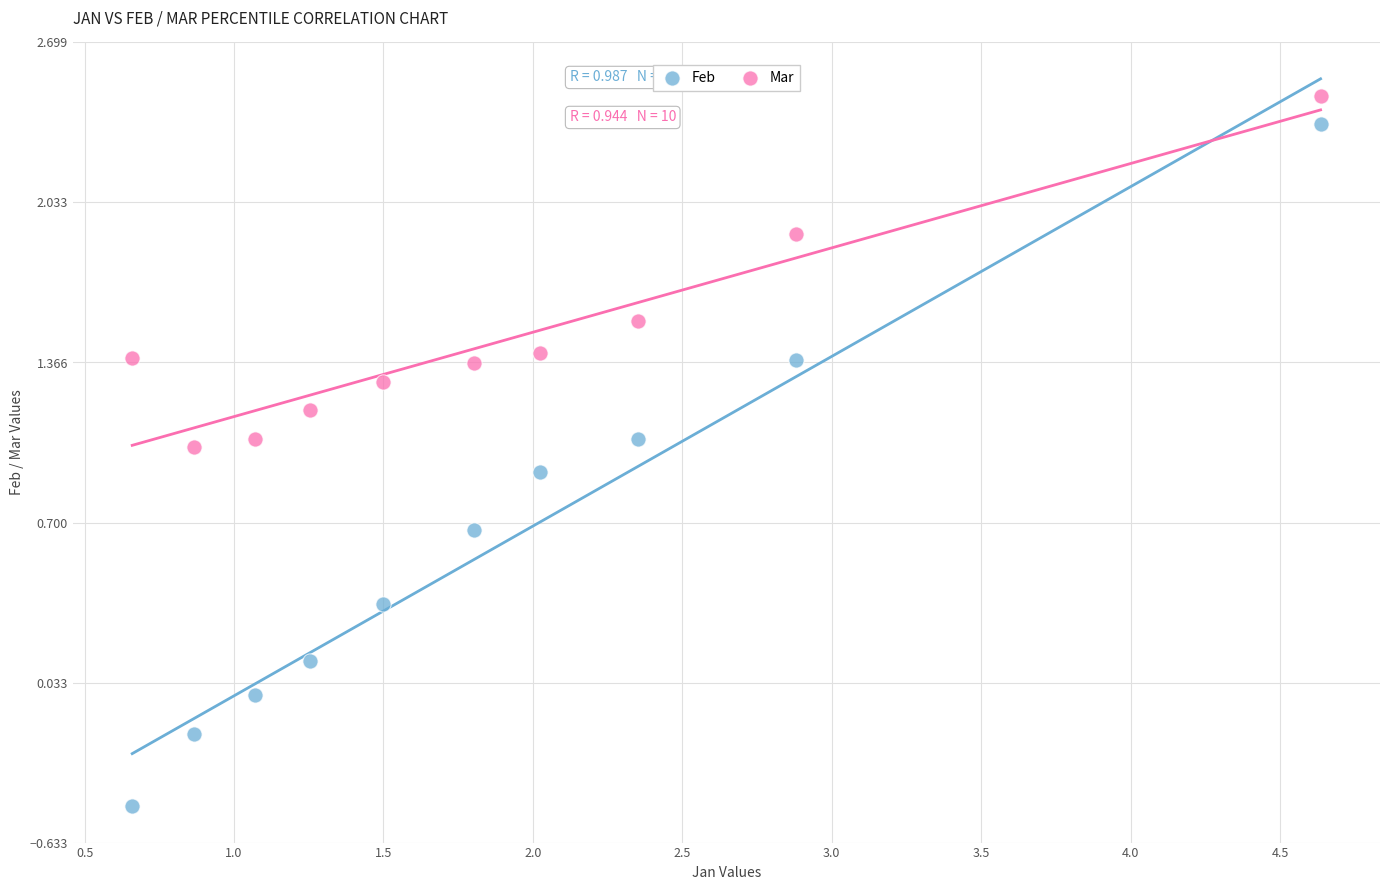

What are all the series names shown in the legend?

Feb, Mar